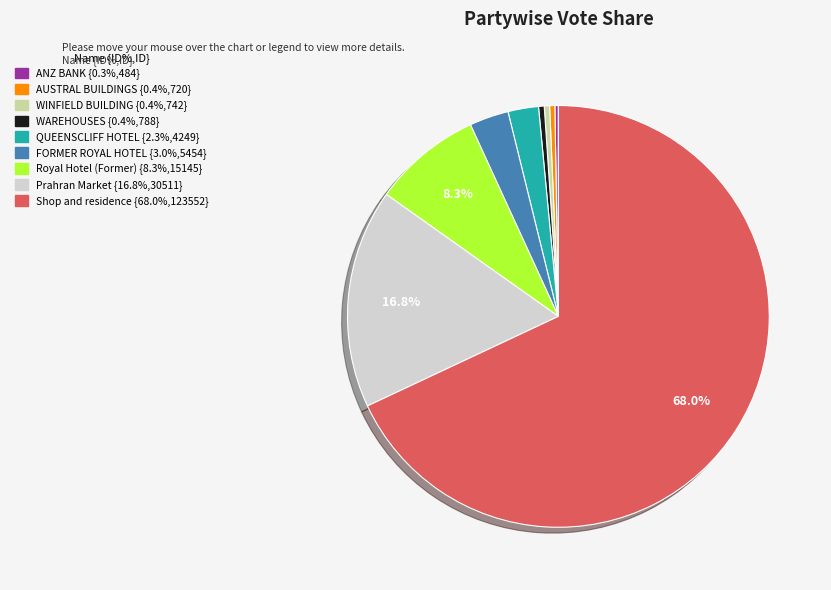

What is the ratio of the value at Royal Hotel (Former) to the value at FORMER ROYAL HOTEL?

2.8